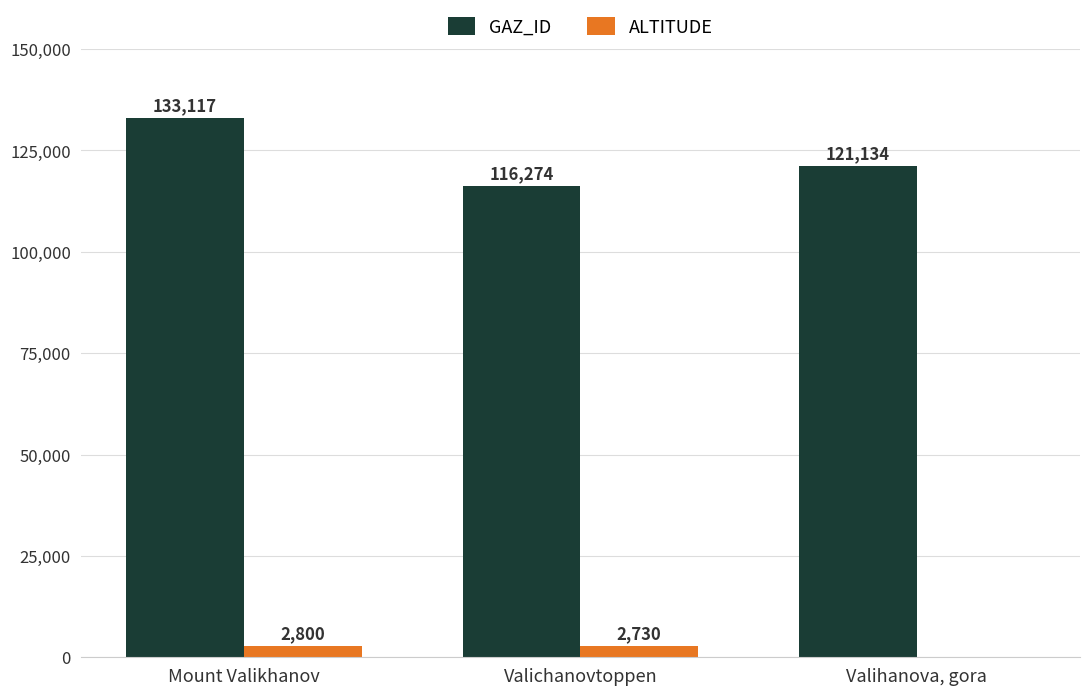

Read the GAZ_ID value at Mount Valikhanov.

133117